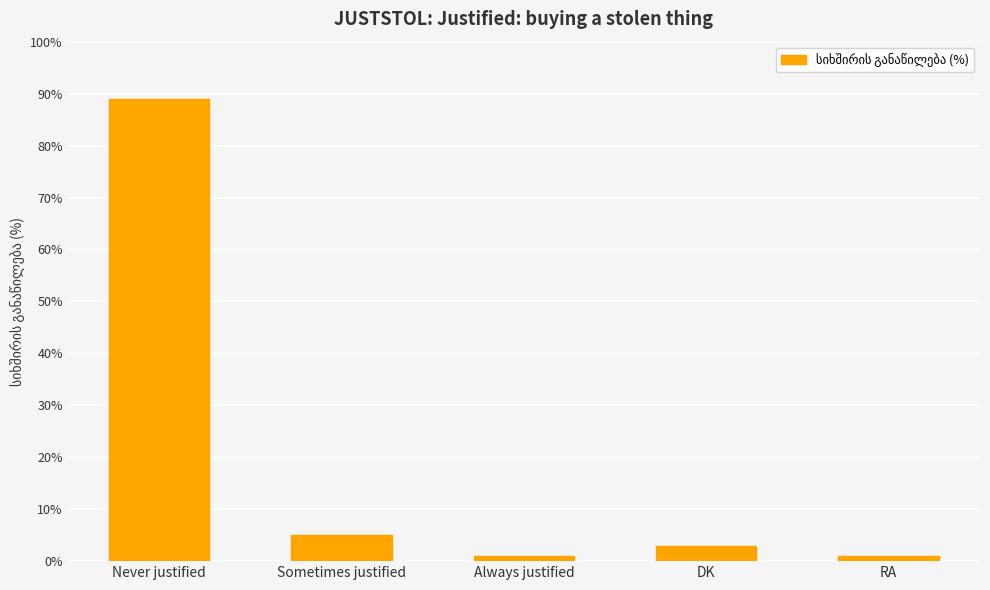

What value does the data have at Always justified?

1